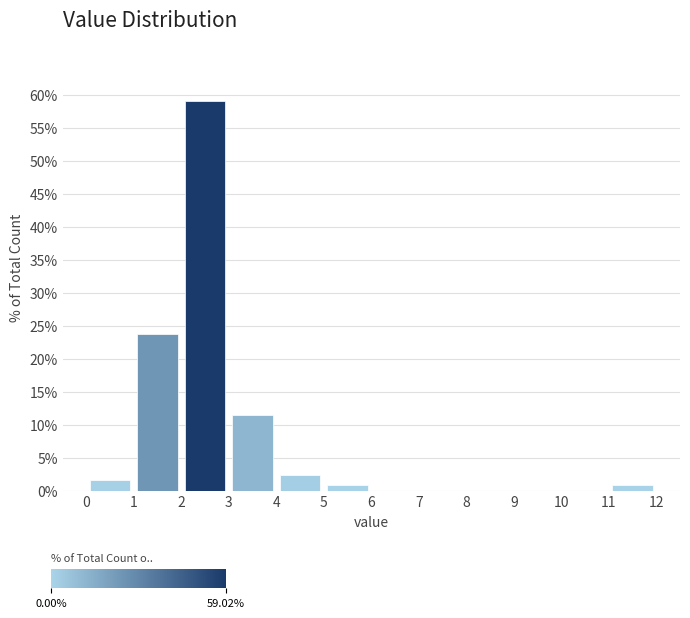

Reading left to right, list every bar in this chart as the range it spans on the x-axis followed by its height. The values are not printed on the chart, so give them approximately, as read against the axis.

0 to 1: 1.5
1 to 2: 24.0
2 to 3: 59.0
3 to 4: 11.5
4 to 5: 2.5
5 to 6: 1.0
6 to 7: 0
7 to 8: 0
8 to 9: 0
9 to 10: 0
10 to 11: 0
11 to 12: 1.0